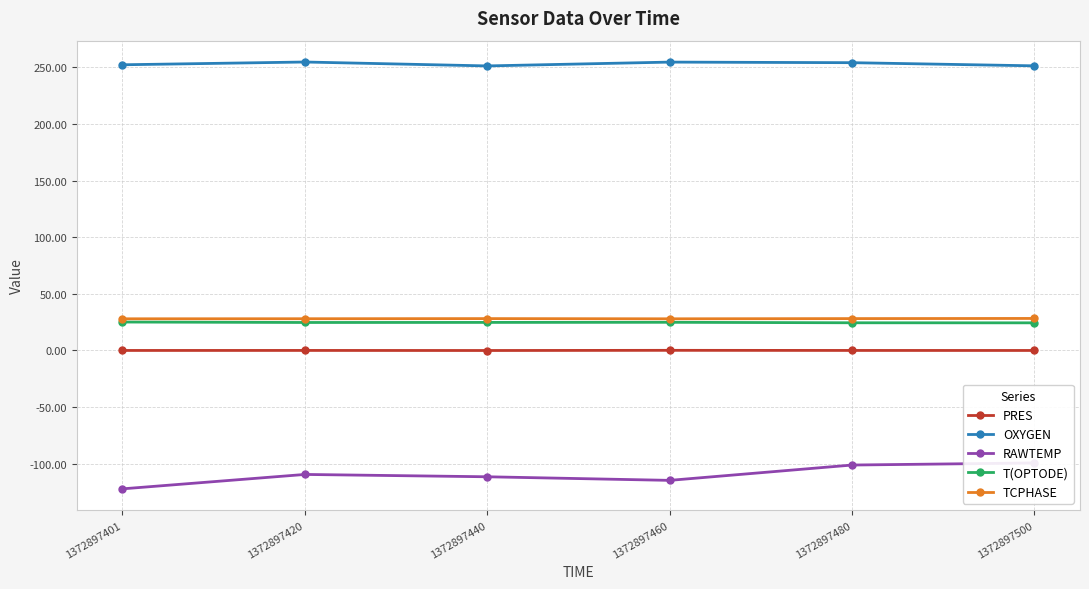

At which category does OXYGEN reach its first local peak?

1372897420